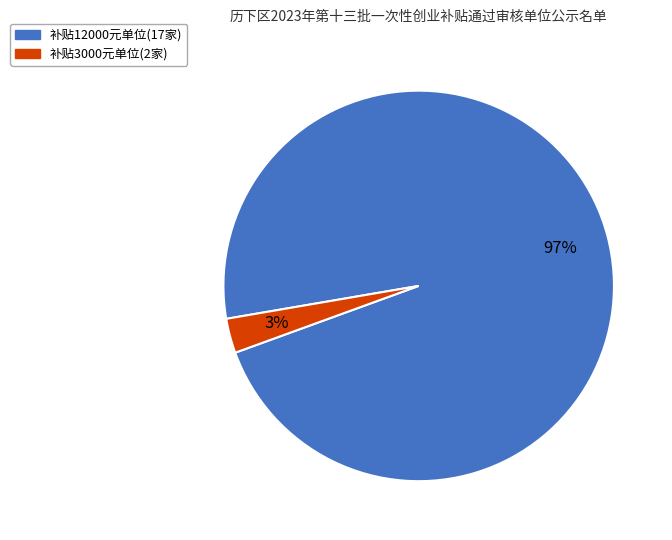

To the nearest percent, what is the average slice percentage?

50%